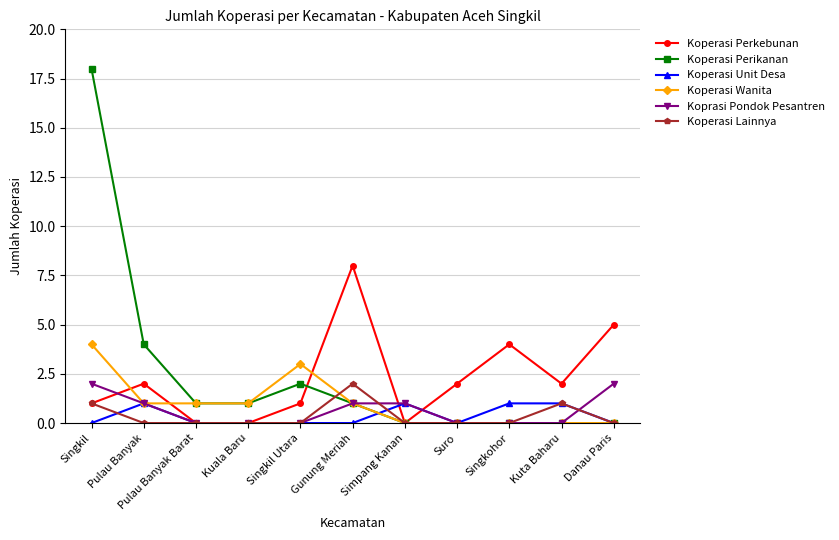

What is the average value of the Koprasi Pondok Pesantren series?

1